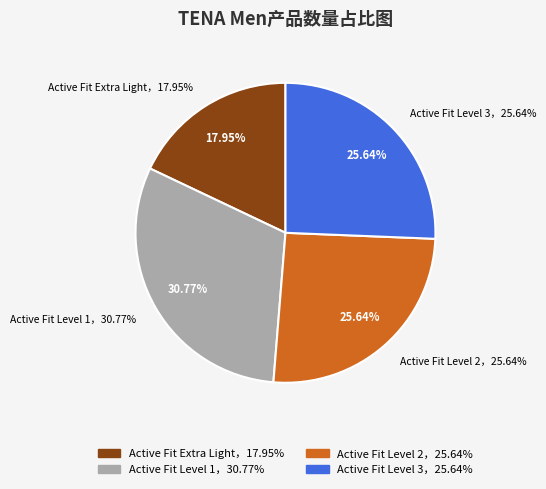

Is there a majority slice in this chart?

No